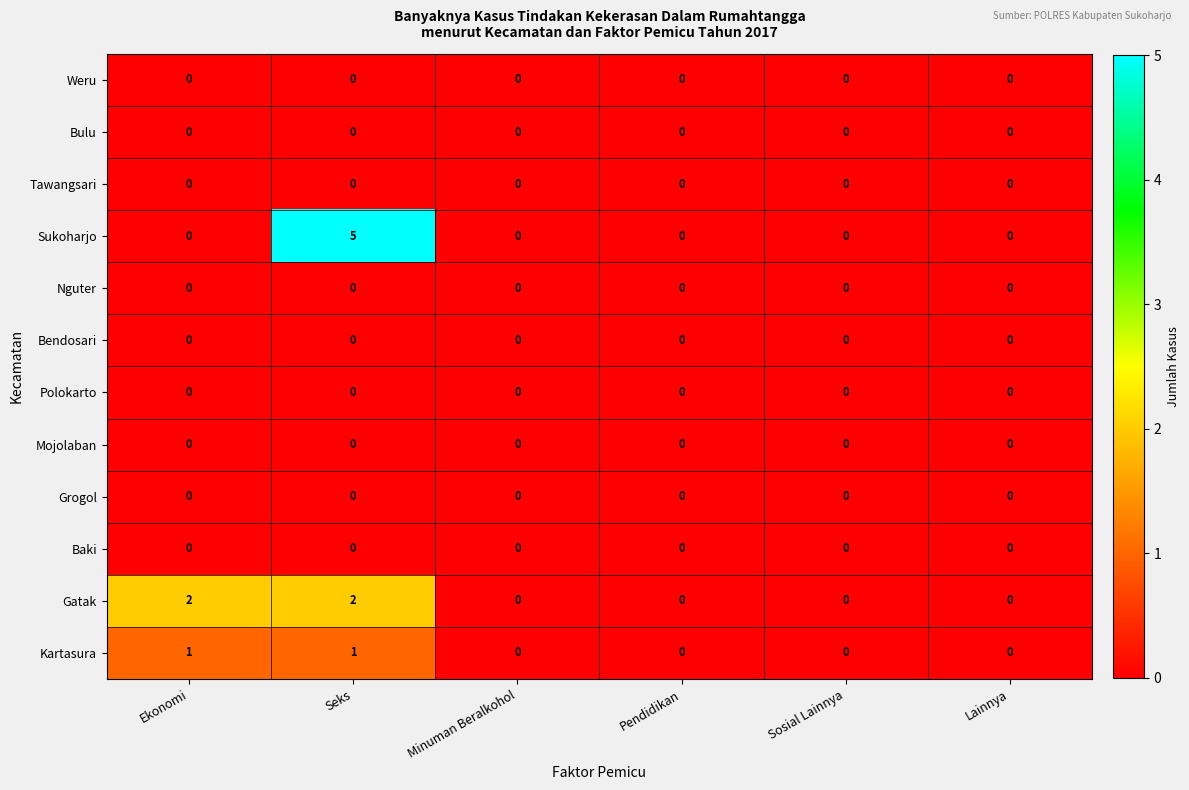

Which series changed the most between Ekonomi and Pendidikan?

Gatak